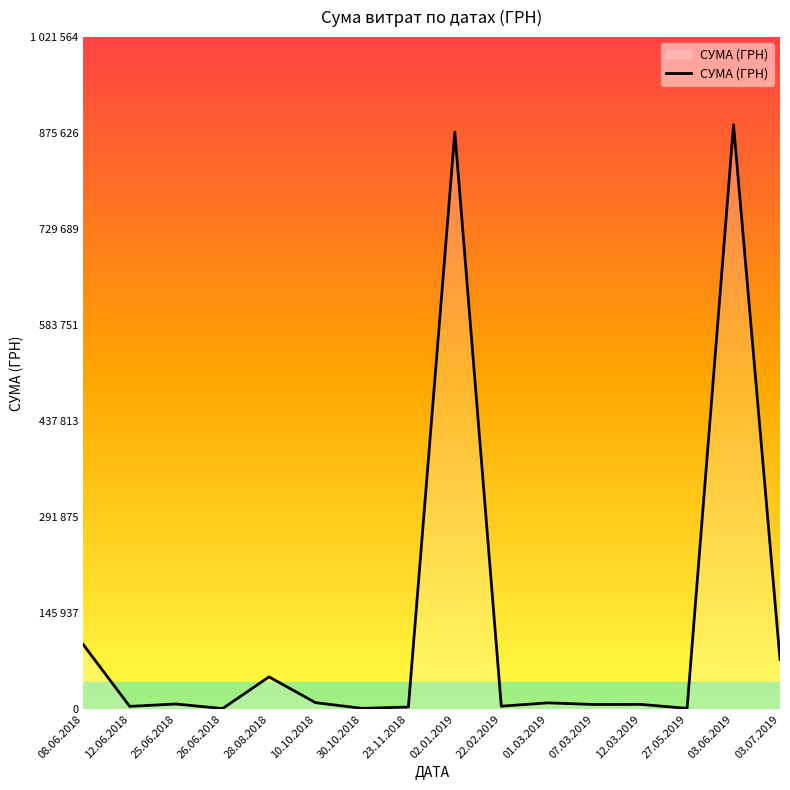

How many points are lower than both their immediate neighbors (excluding endpoints)?

6